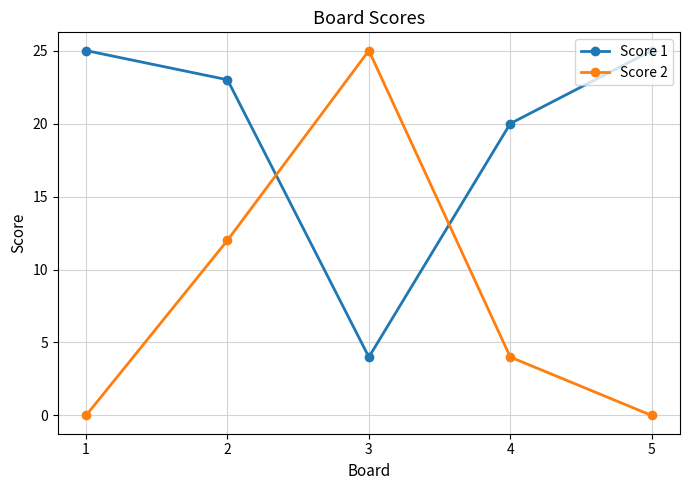

What is the maximum value shown in the chart?

25